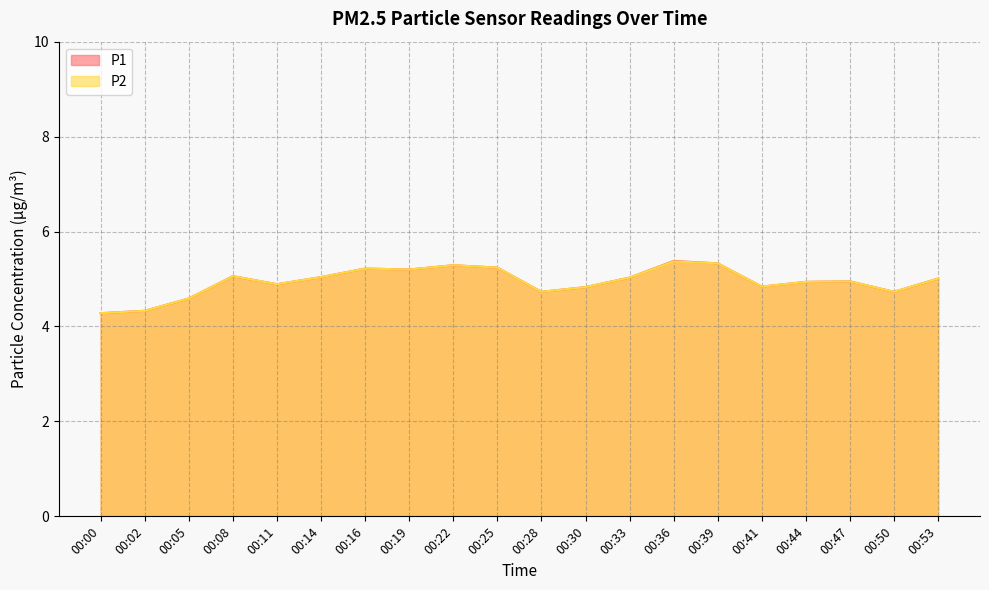

List the series in order of their overall mean, lowest first.

P2, P1